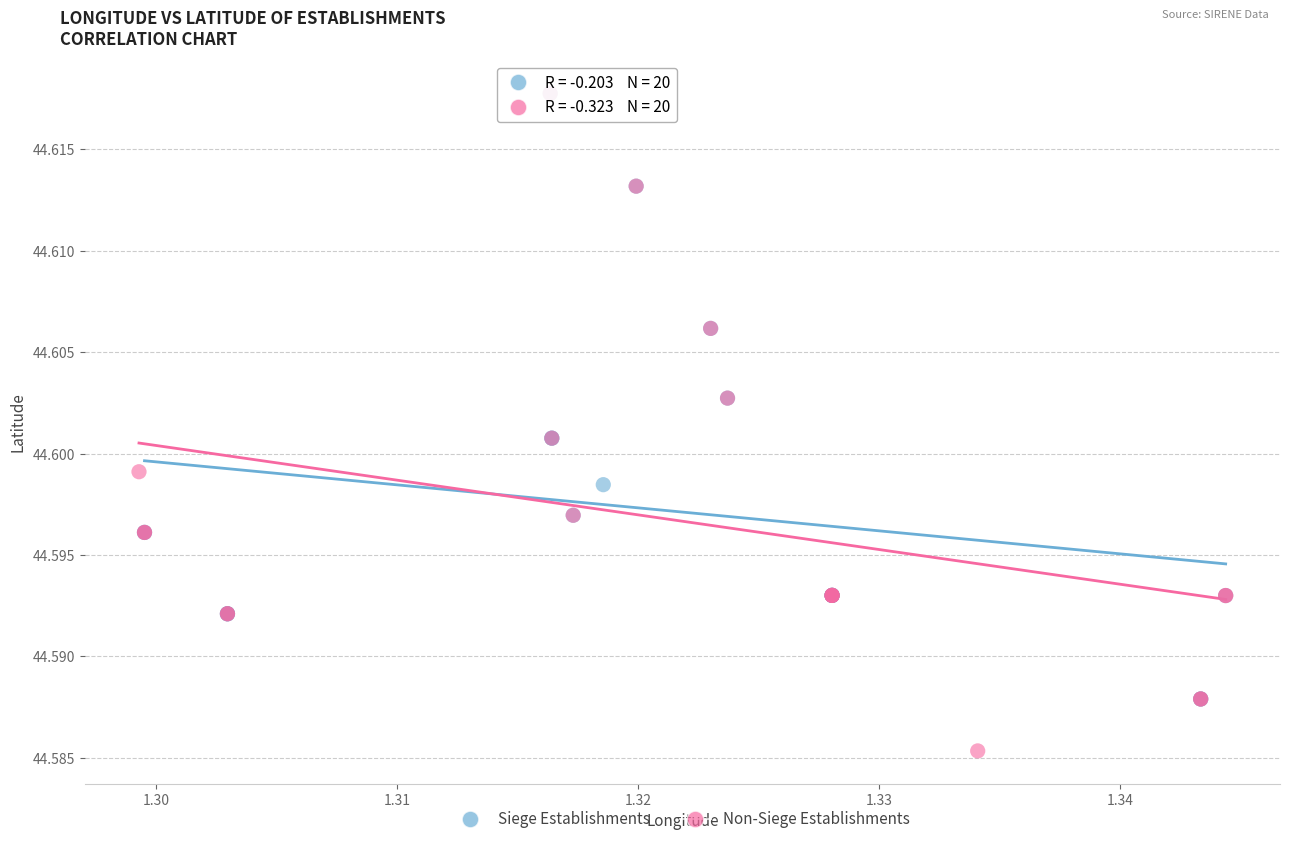

Which series contains the lowest Y value?

Non-Siege Establishments